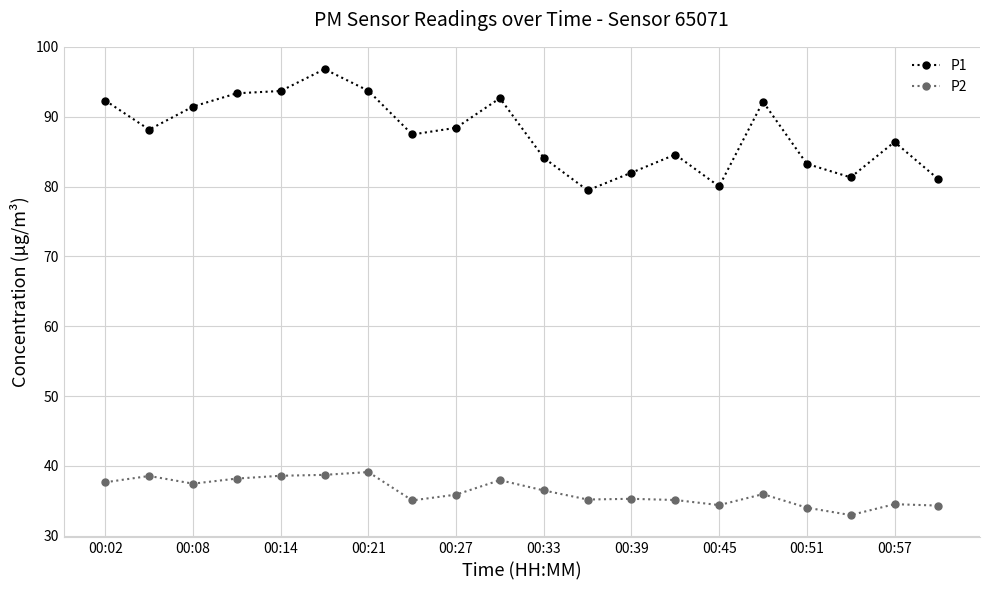

True or false: P1 has more than 0 points higher than both neighbors.

True